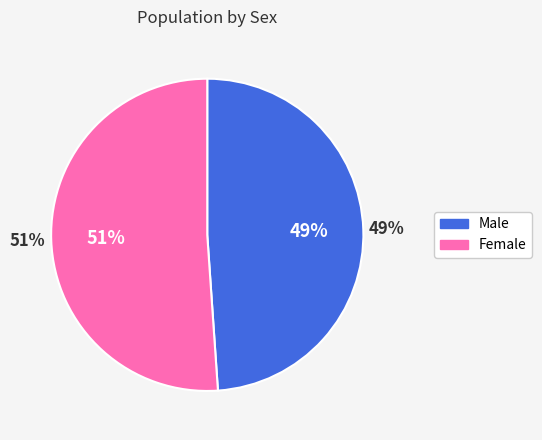

To the nearest percent, what portion does Female represent?

51%